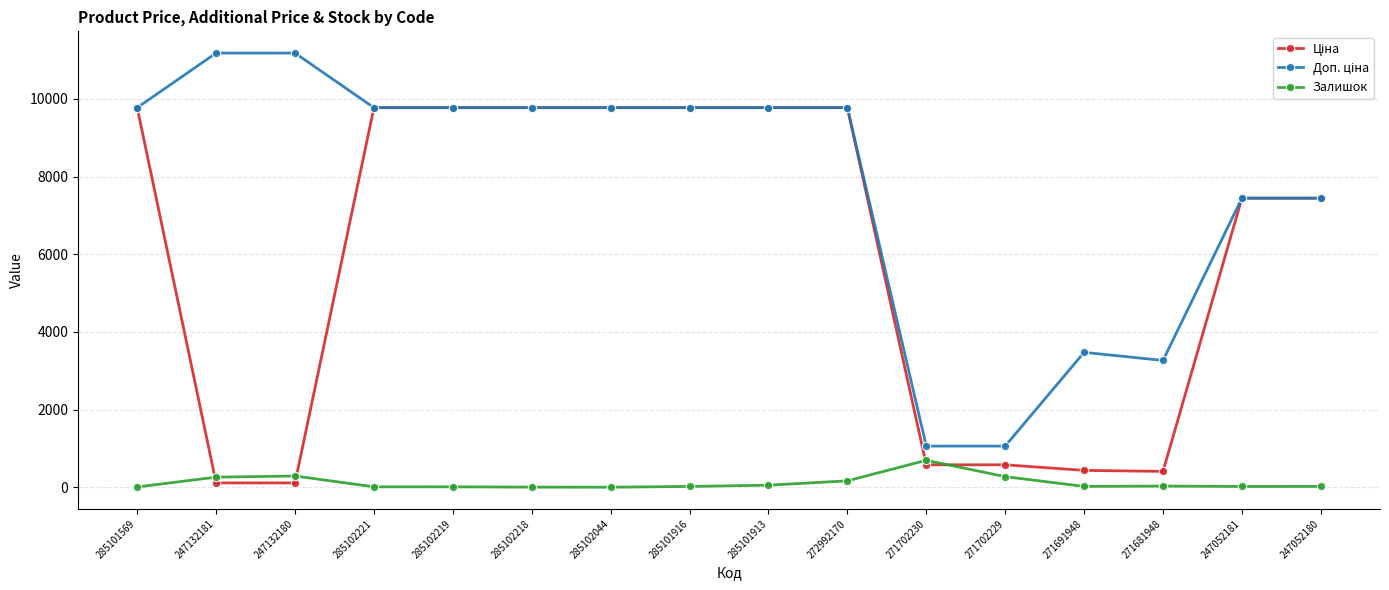

How many distinct data groups are displayed?

3